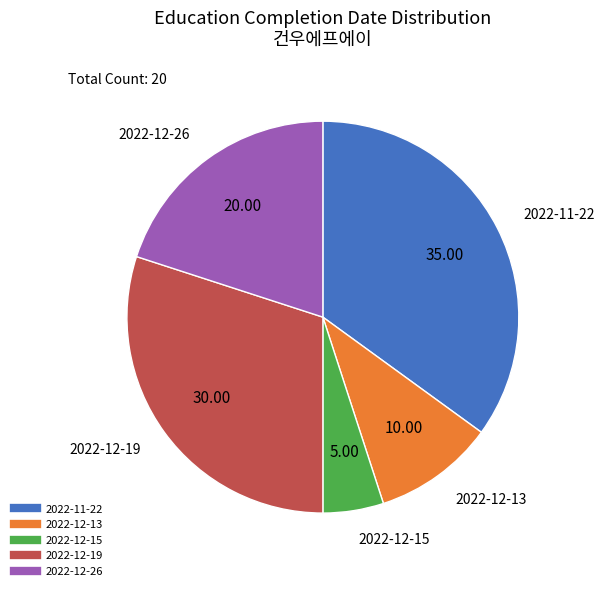

Count the number of slices in the pie.

5